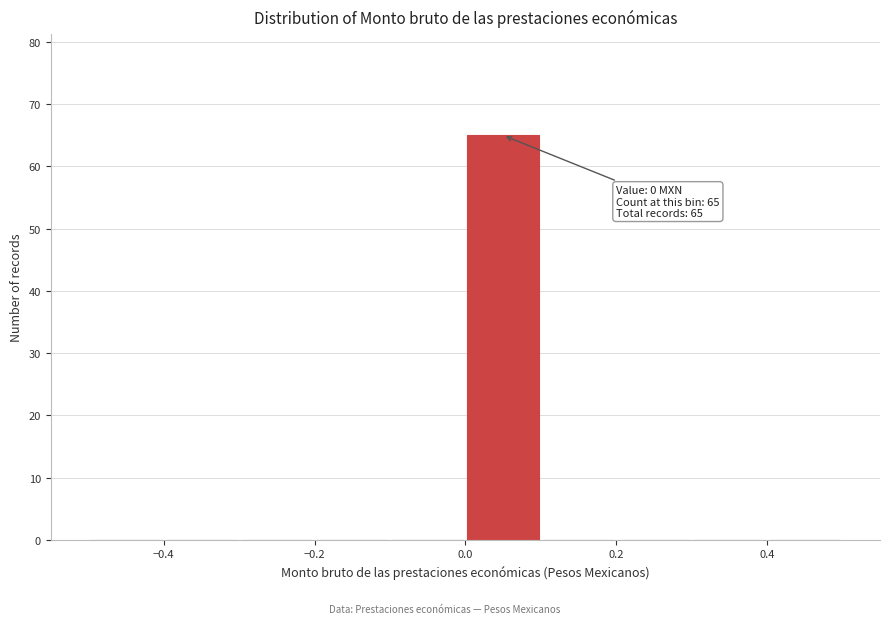

Over which range of the x-axis is the bar tallest?

0.0 to 0.1